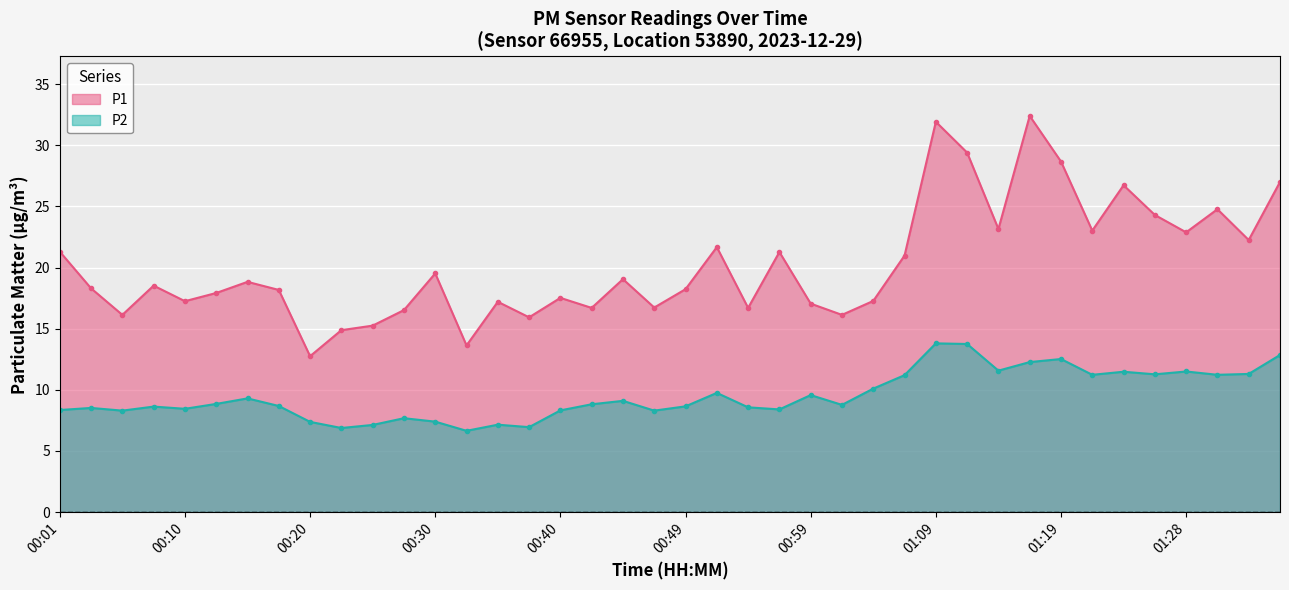

List the series in order of their peak value, lowest first.

P2, P1